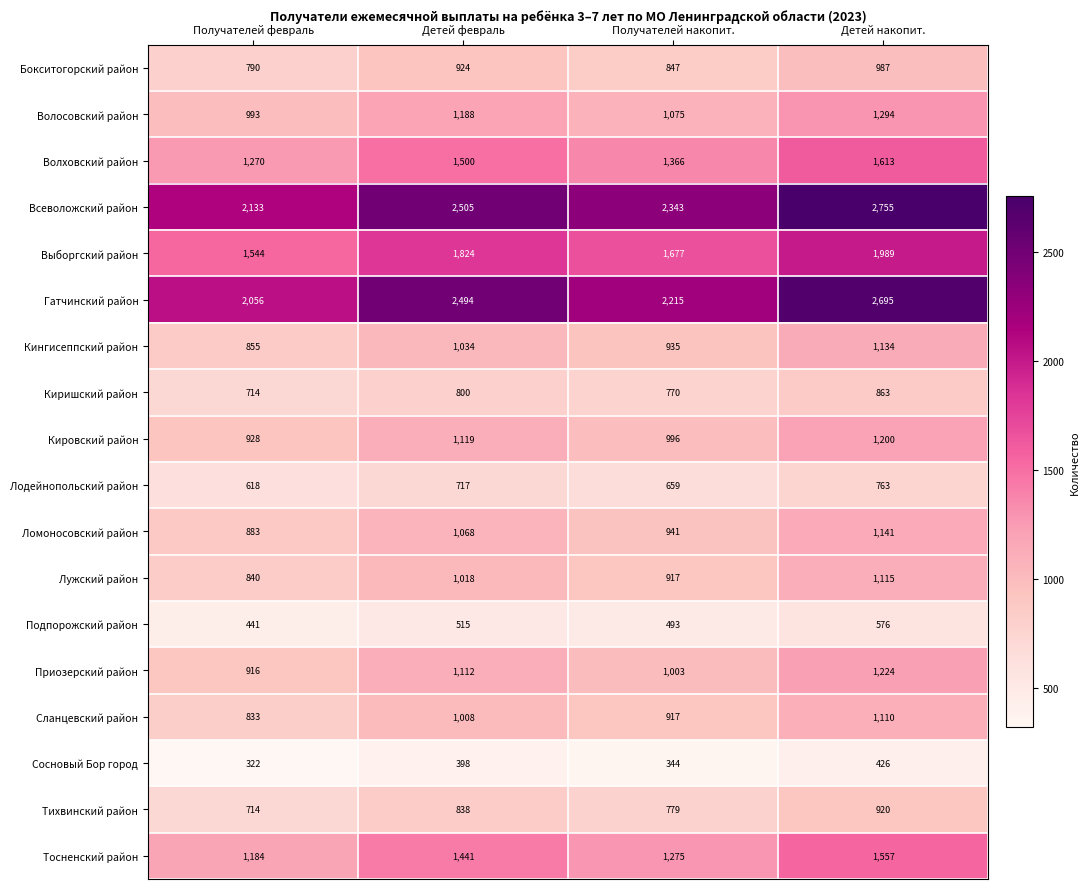

At which category is the sum across all series the highest?

Детей накопит.